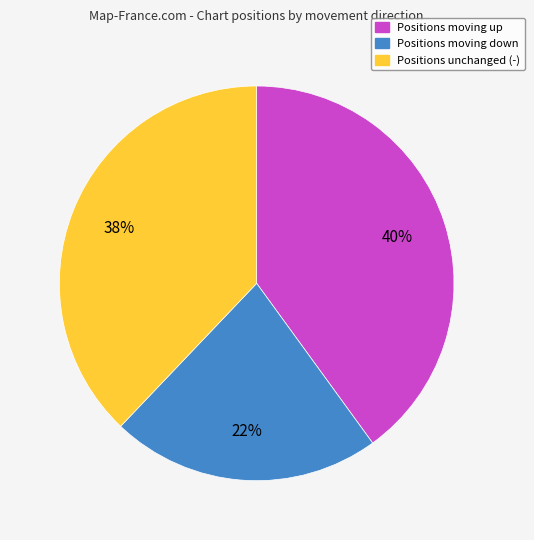

Is there any slice that represents more than half of the pie?

No